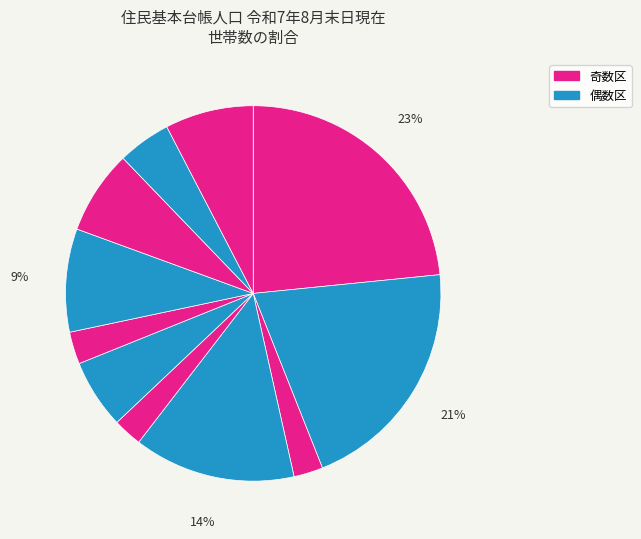

Count the number of slices in the pie.

11